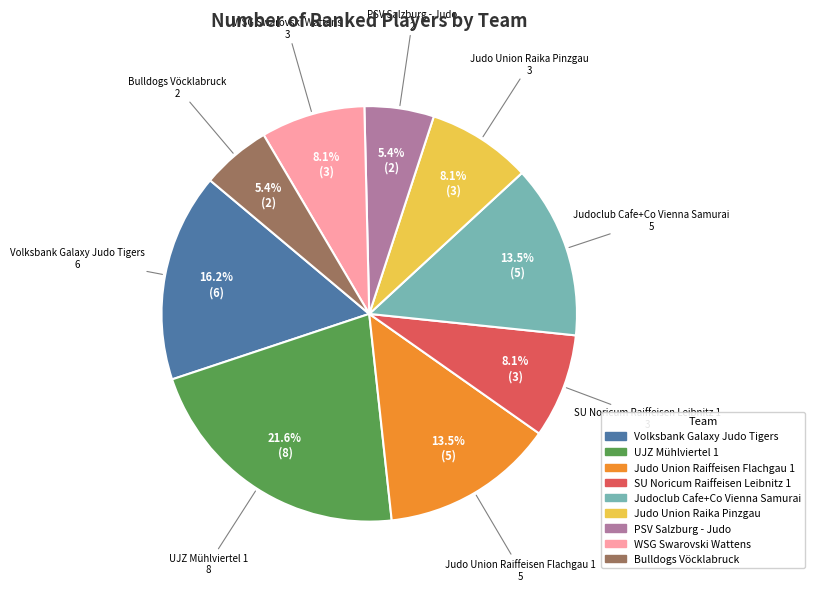

True or false: PSV Salzburg - Judo accounts for 5% of the total.

True